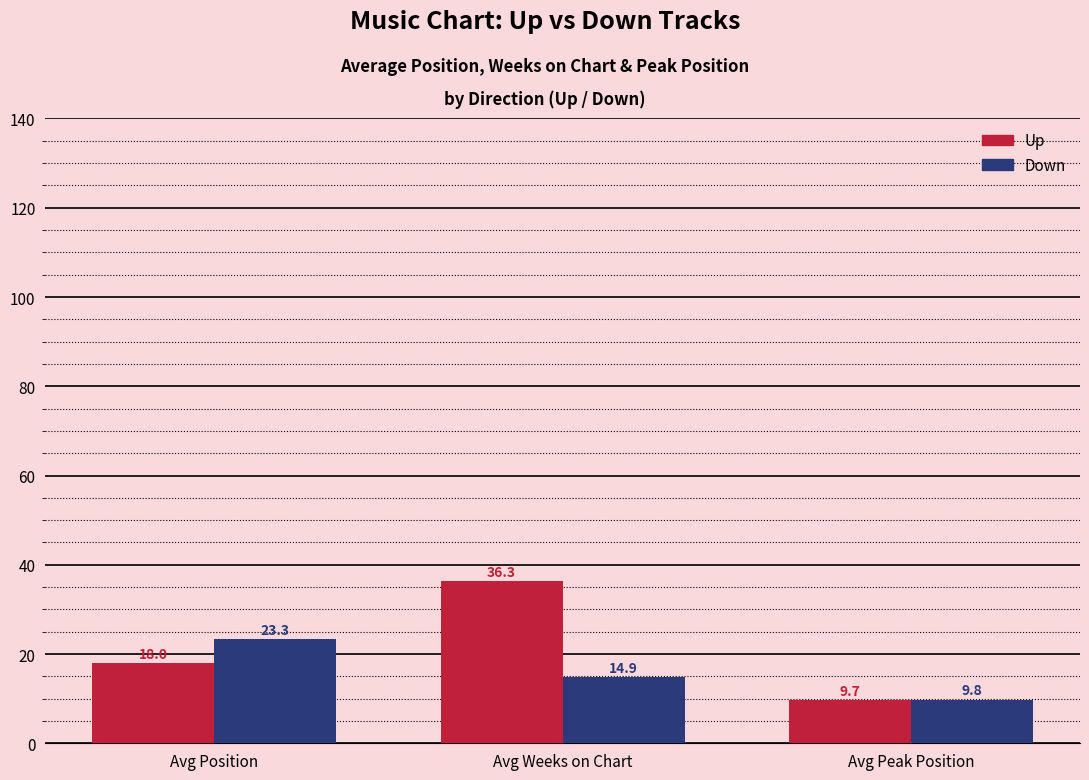

What is the minimum value shown in the chart?

9.7